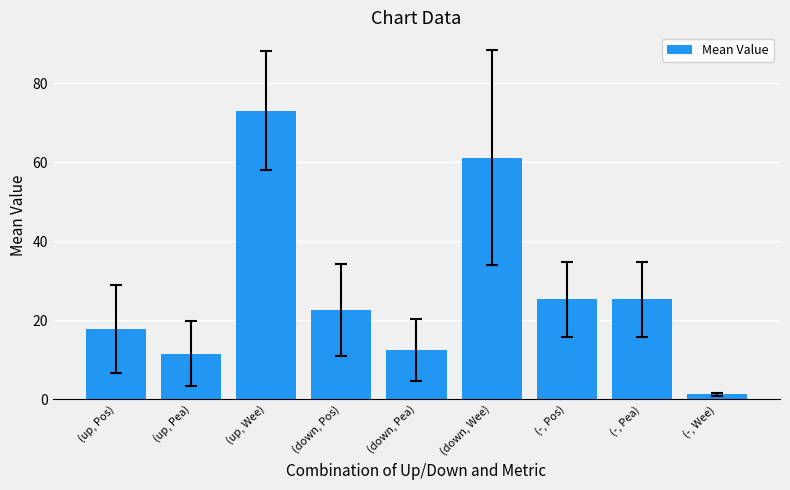

What is the label of the 7th bar from the left?

(-, Pos)